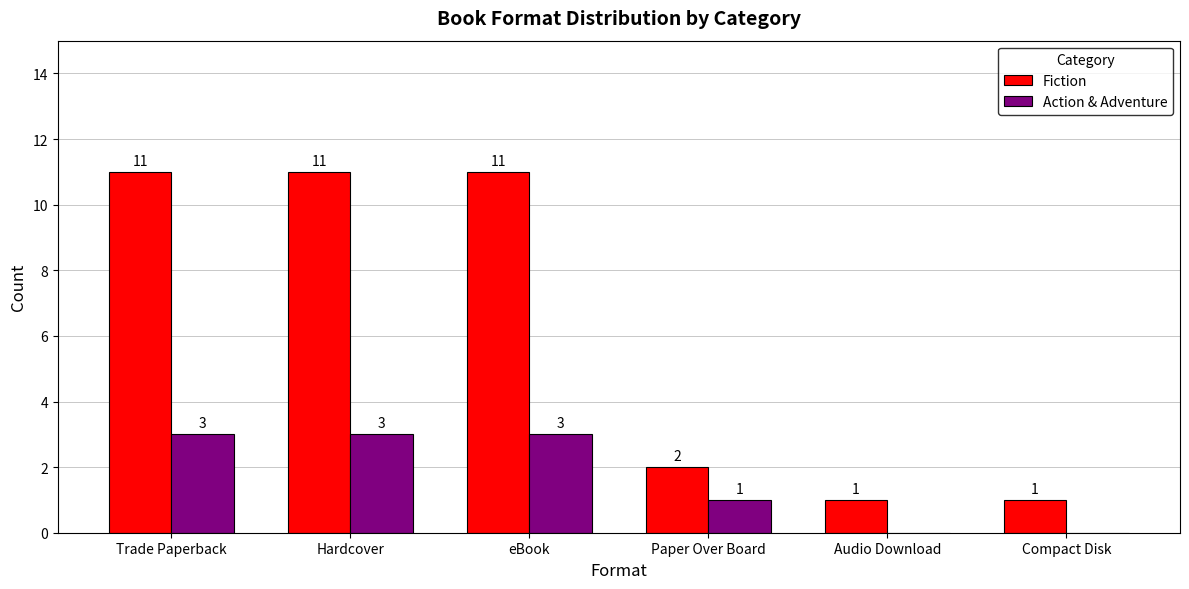

Is the value of Fiction at Trade Paperback greater than the value of Action & Adventure at eBook?

Yes